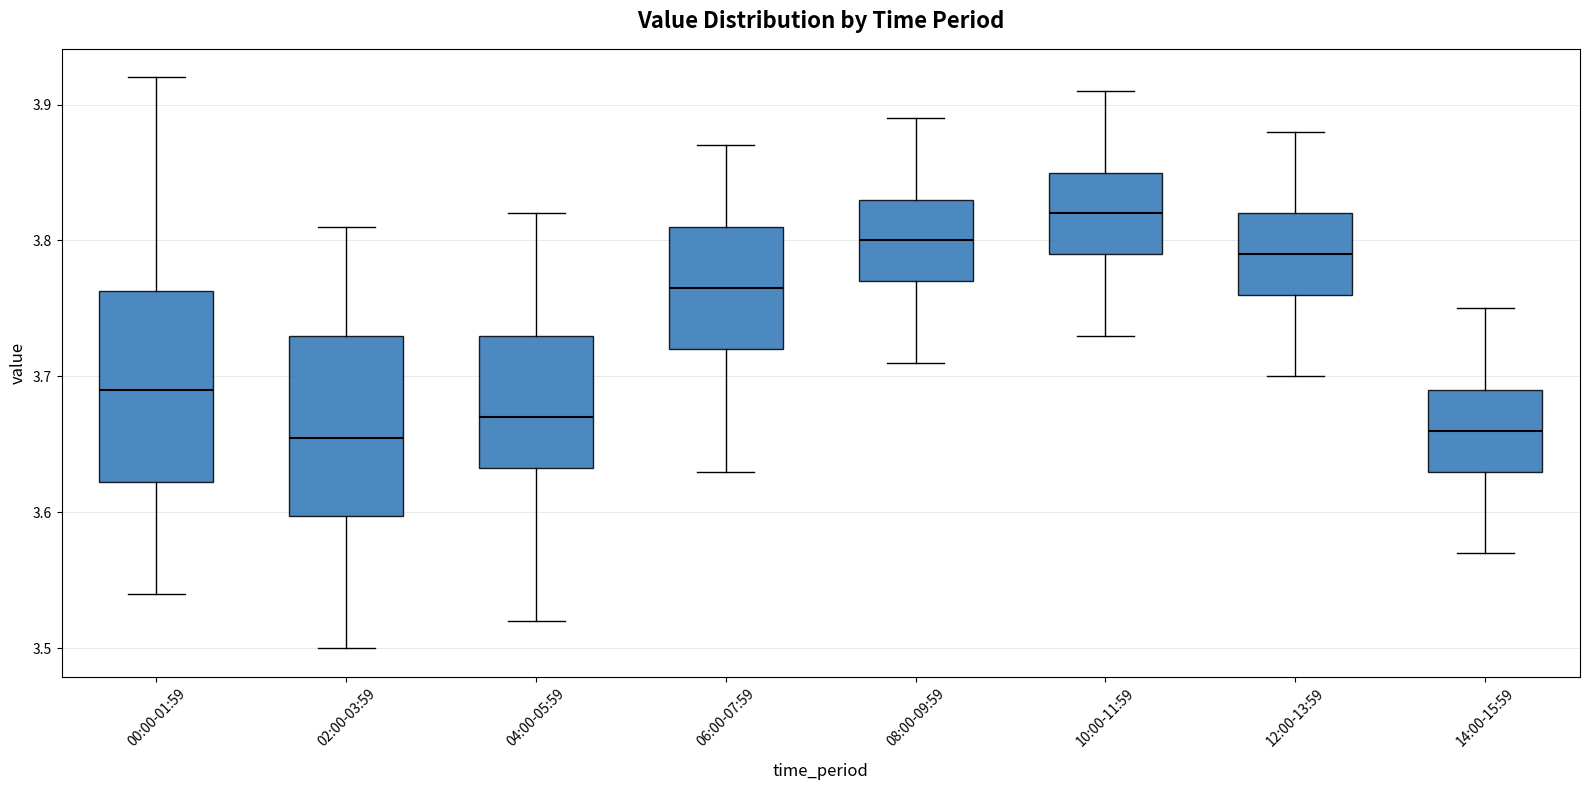

Reading left to right, transcribe this box plot: for each box, give where its median line is, the range the box spans, and where its two whiskers end, as read against the y-axis. The values are not printed on the chart, so give them approximately, as read against the axis.

00:00-01:59: median 3.69, box 3.62 to 3.76, whiskers 3.54 to 3.92
02:00-03:59: median 3.66, box 3.60 to 3.73, whiskers 3.50 to 3.81
04:00-05:59: median 3.67, box 3.63 to 3.73, whiskers 3.52 to 3.82
06:00-07:59: median 3.77, box 3.72 to 3.81, whiskers 3.63 to 3.87
08:00-09:59: median 3.80, box 3.77 to 3.83, whiskers 3.71 to 3.89
10:00-11:59: median 3.82, box 3.79 to 3.85, whiskers 3.73 to 3.91
12:00-13:59: median 3.79, box 3.76 to 3.82, whiskers 3.70 to 3.88
14:00-15:59: median 3.66, box 3.63 to 3.69, whiskers 3.57 to 3.75